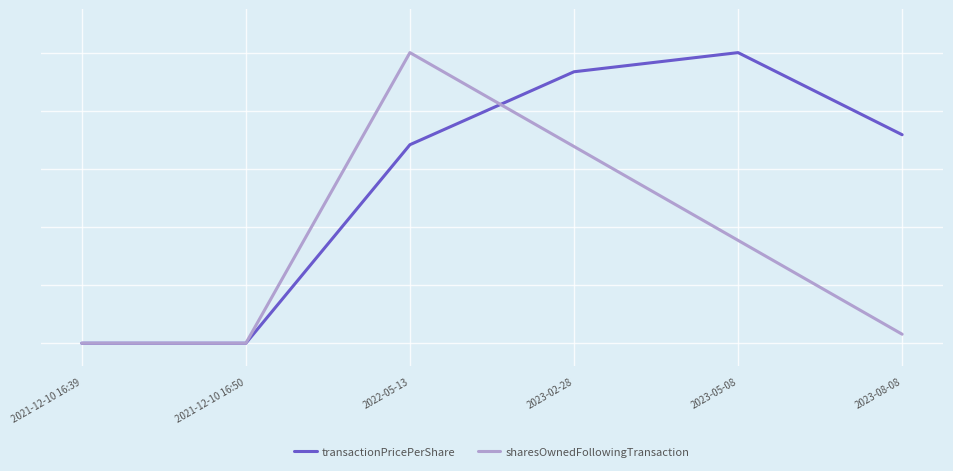

Between which two adjacent categories do transactionPricePerShare and sharesOwnedFollowingTransaction first intersect?

2022-05-13 and 2023-02-28